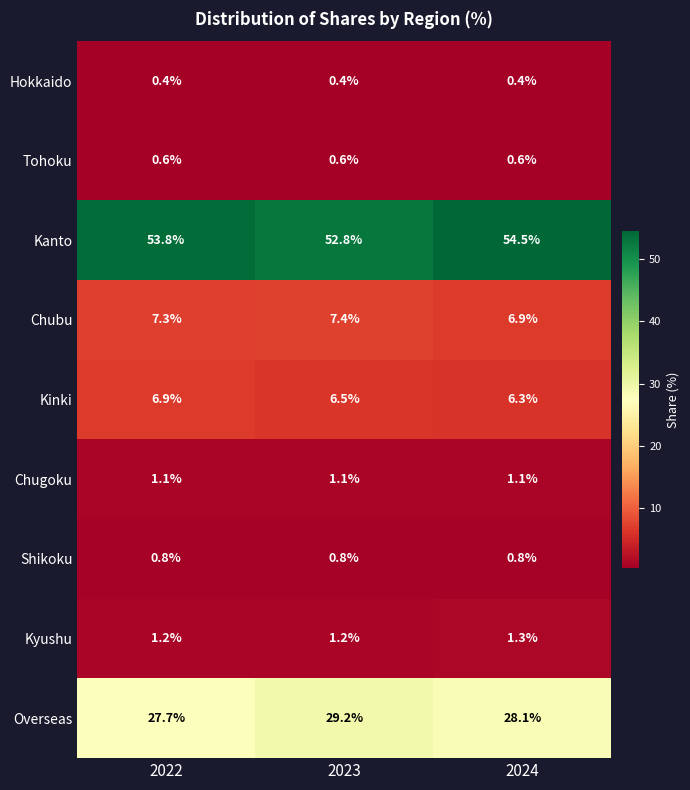

What is the sum of the Hokkaido values at 2024 and 2022?

0.8